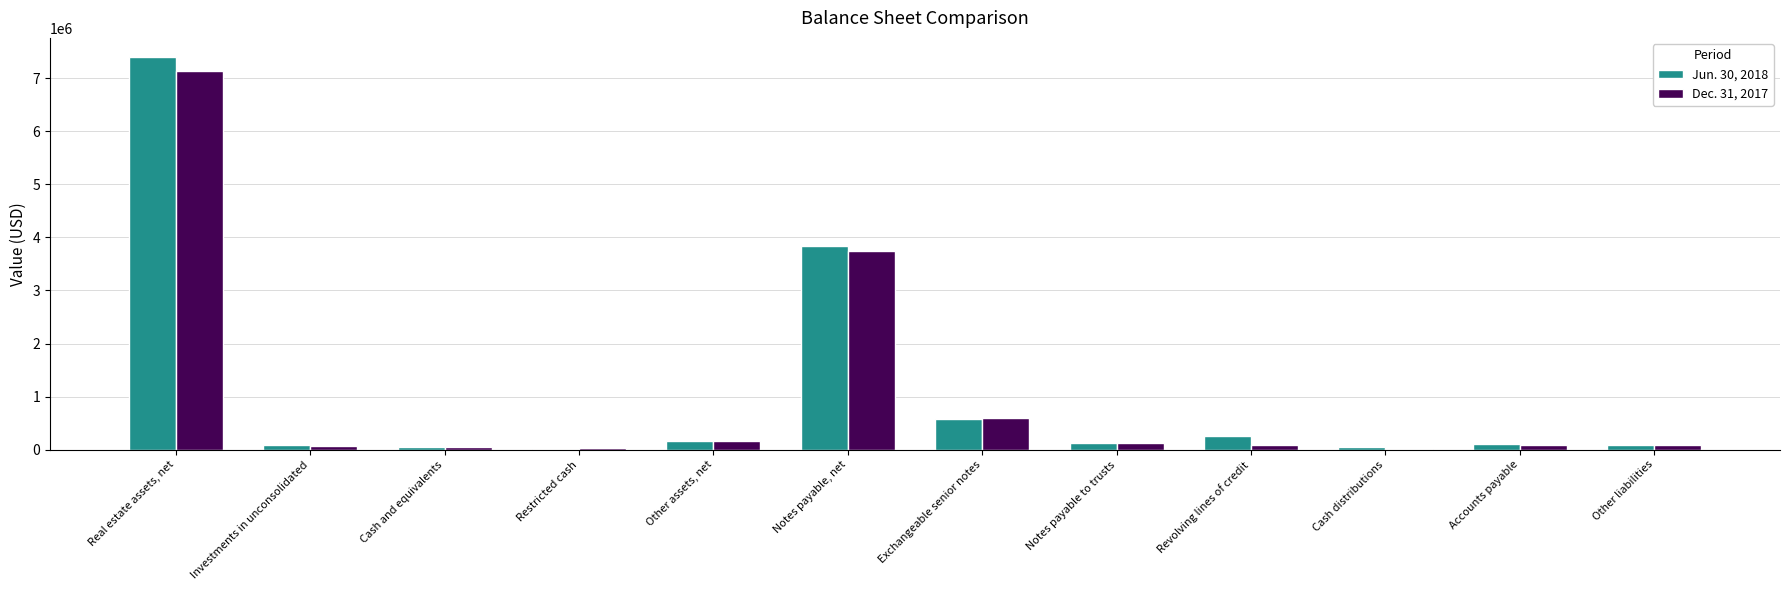

The value of Jun. 30, 2018 at Real estate assets, net is 7390080. True or false?

True